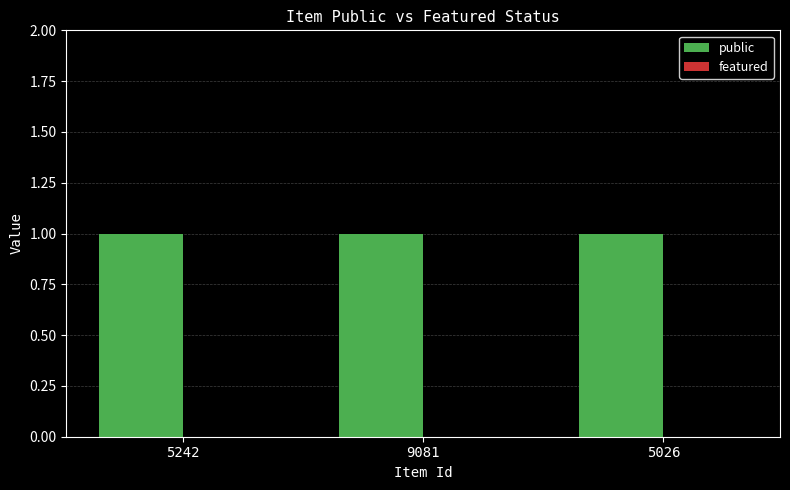

At which label is featured closest to 0?

5242